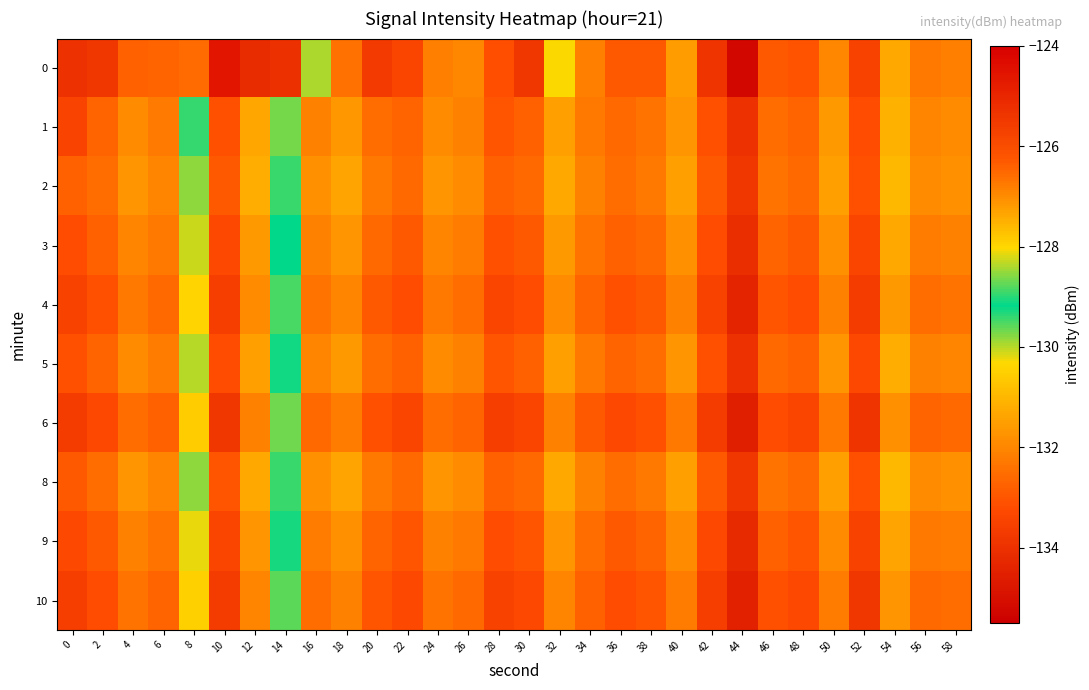

At how many categories does at least one series exceed -126?

1